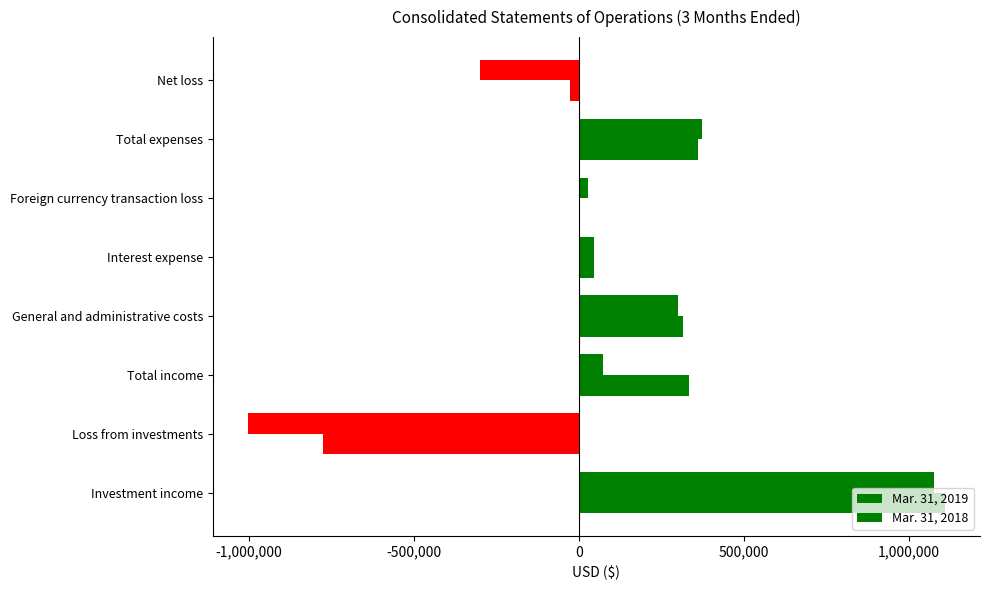

Reading left to right, list all the values displayed in this chart.

Mar. 31, 2019: 1076761	-1003709	73052	301022	46098	26848	373968	-300916
Mar. 31, 2018: 1110000	-775107	334893	314617	46098	0	360715	-25822